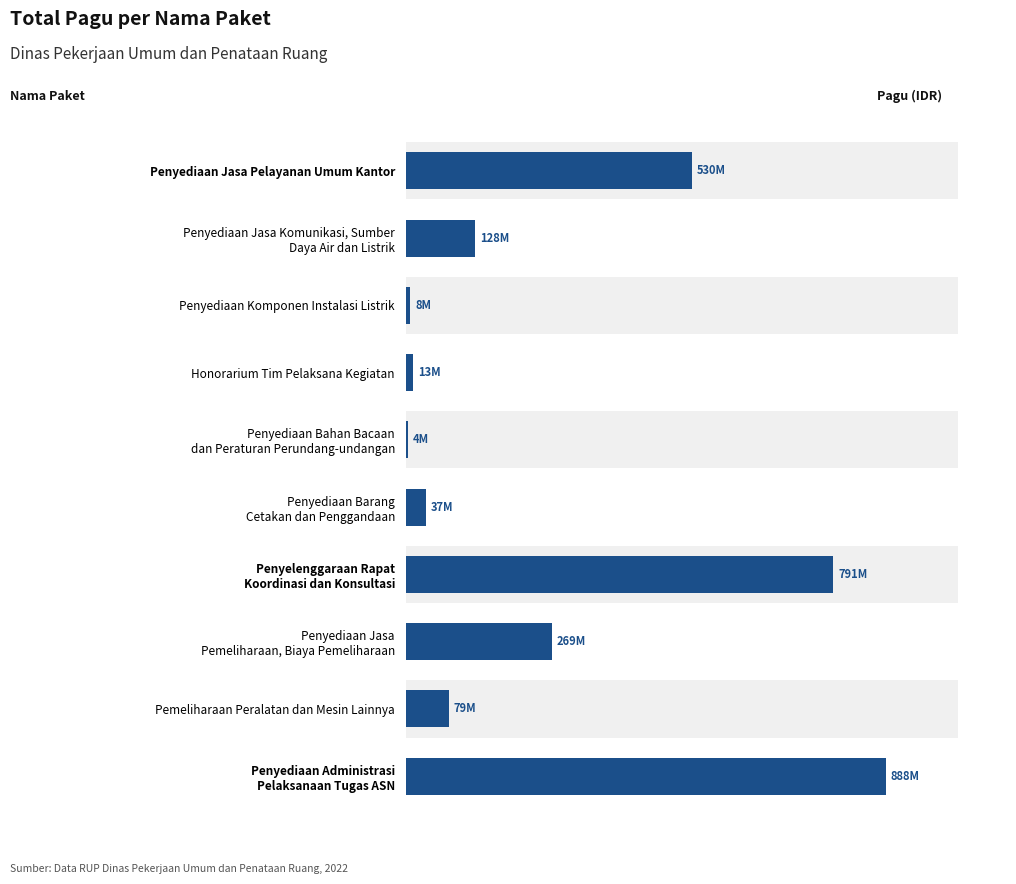

Which has a higher value, Pemeliharaan Peralatan dan Mesin Lainnya or Penyediaan Komponen Instalasi Listrik?

Pemeliharaan Peralatan dan Mesin Lainnya